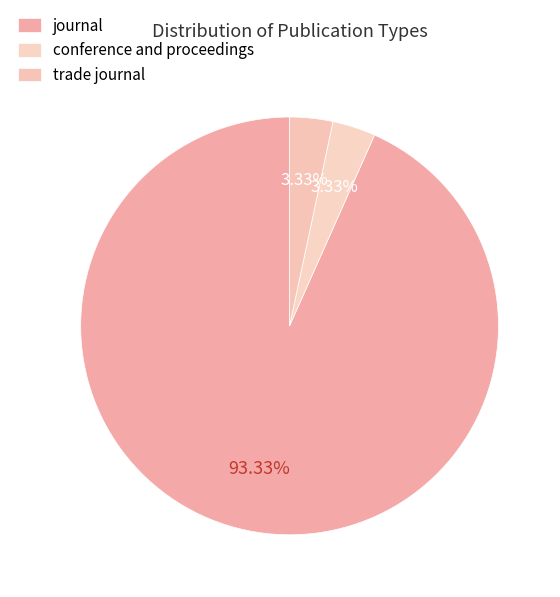

Does any single category account for the majority?

Yes